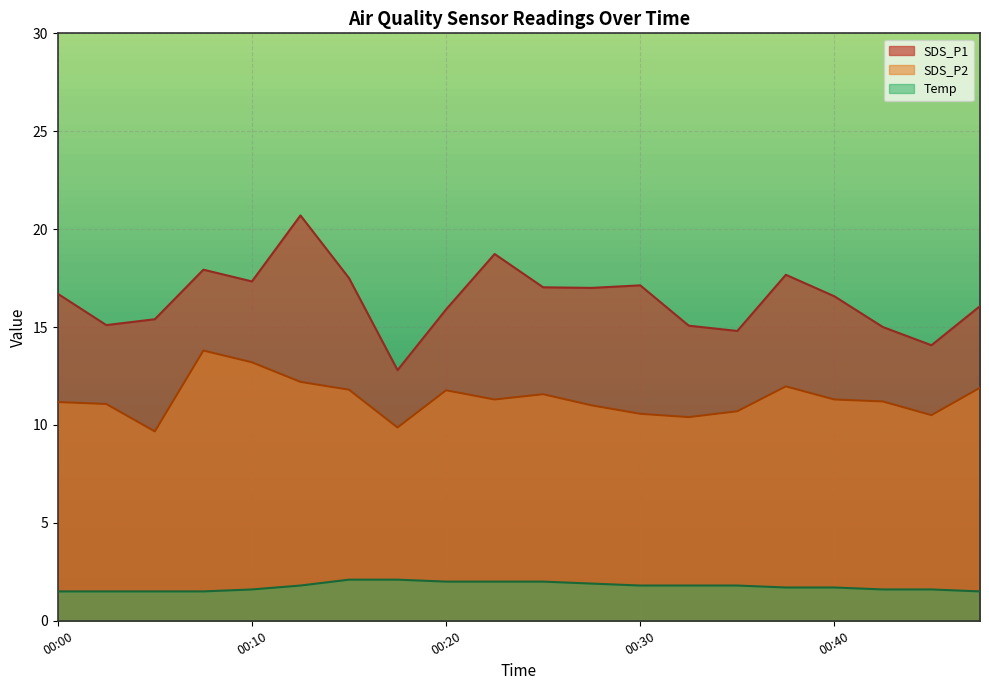

What is the average value of the SDS_P2 series?

11.3